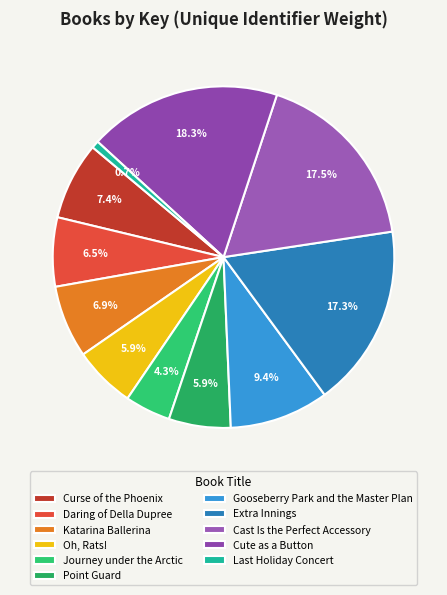

Which category has the smallest portion of the pie?

Last Holiday Concert